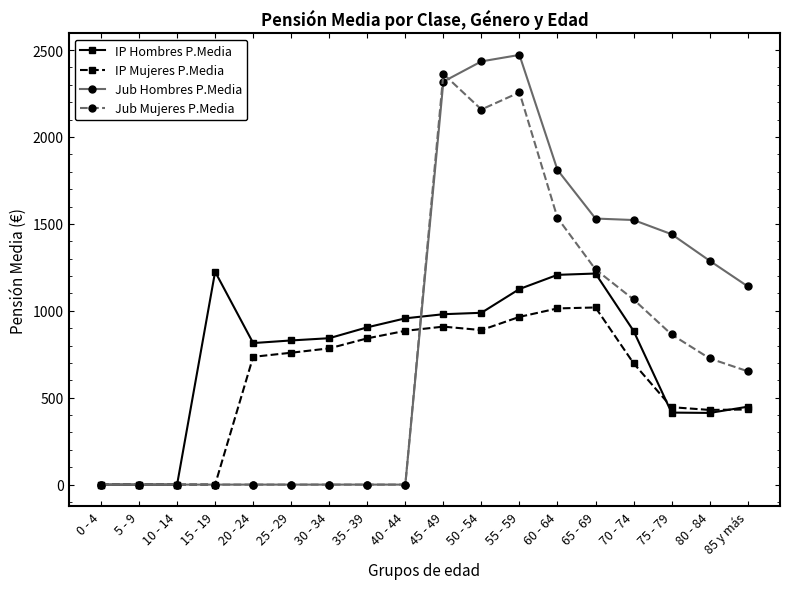

What is the spread (max minus min) of values at 50 - 54?

1545.9